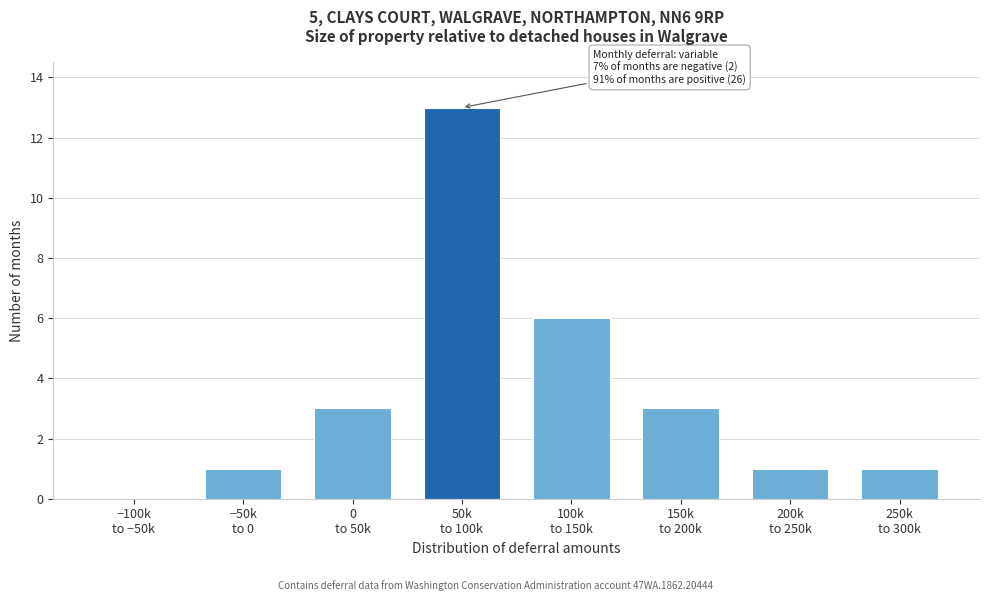

What is the sum of all values?

28